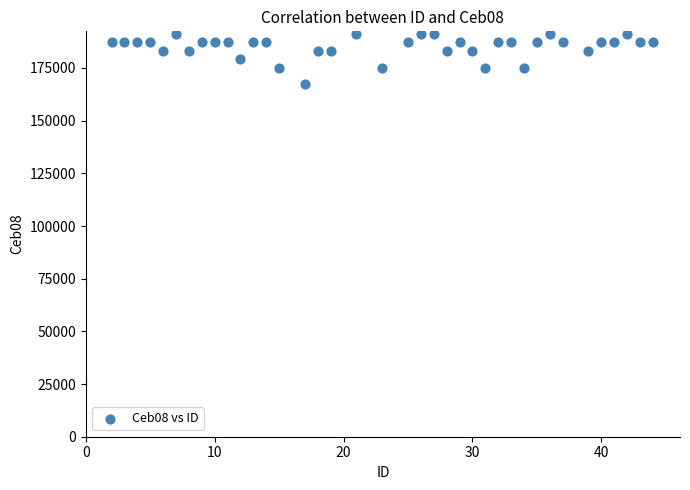

What is the range of X values (max minus min)?

42